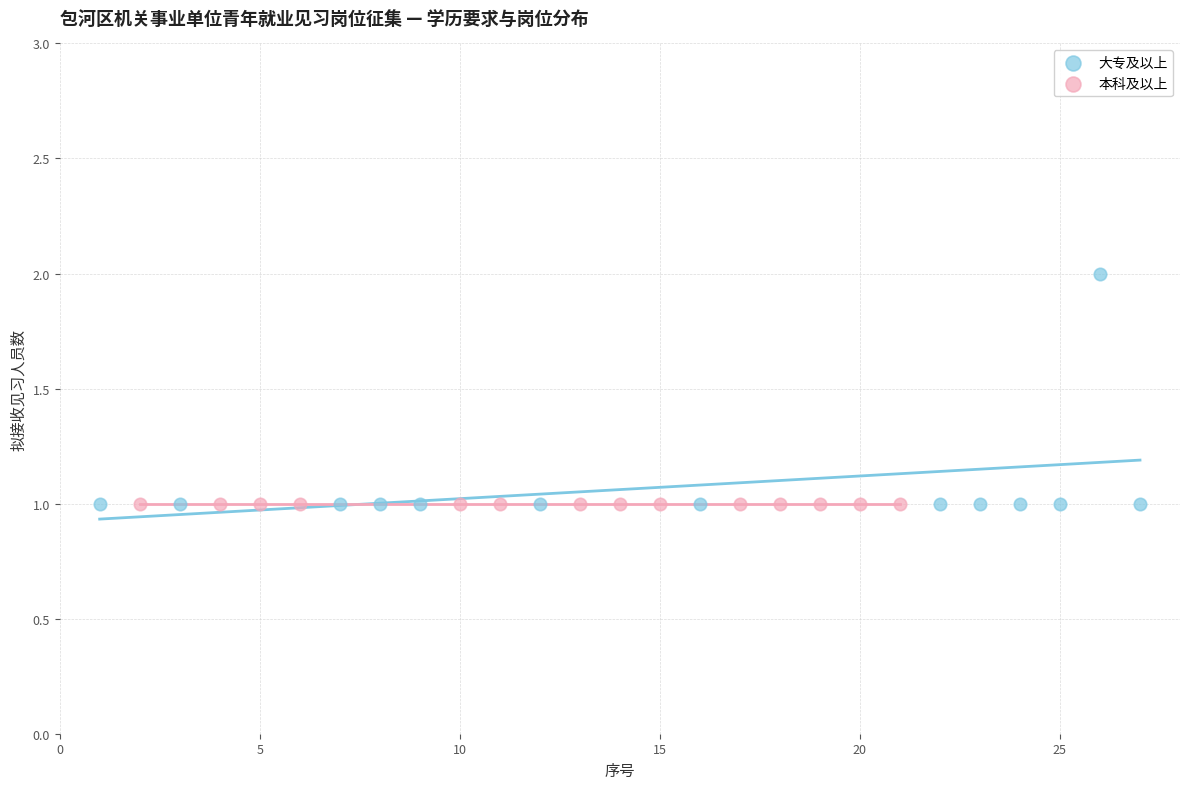

Which series contains the highest Y value?

大专及以上